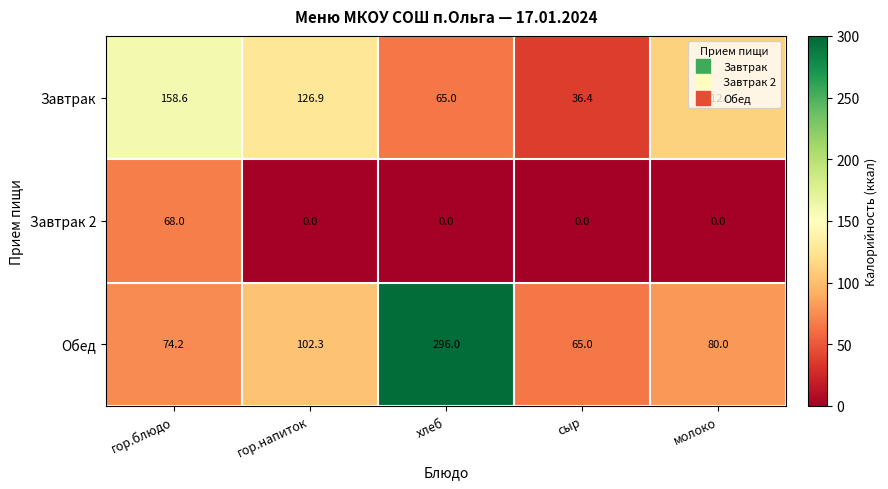

What is the difference between the highest and lowest values at хлеб?

296.0